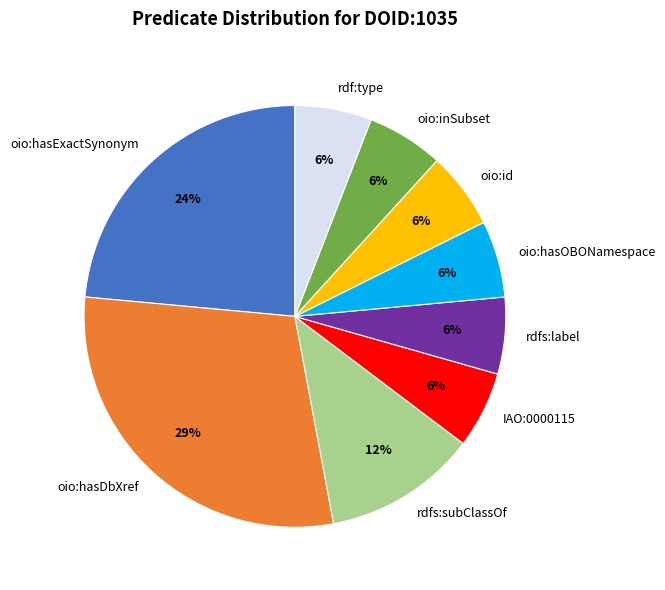

Combined, do rdfs:label and oio:hasDbXref account for over 50%?

No